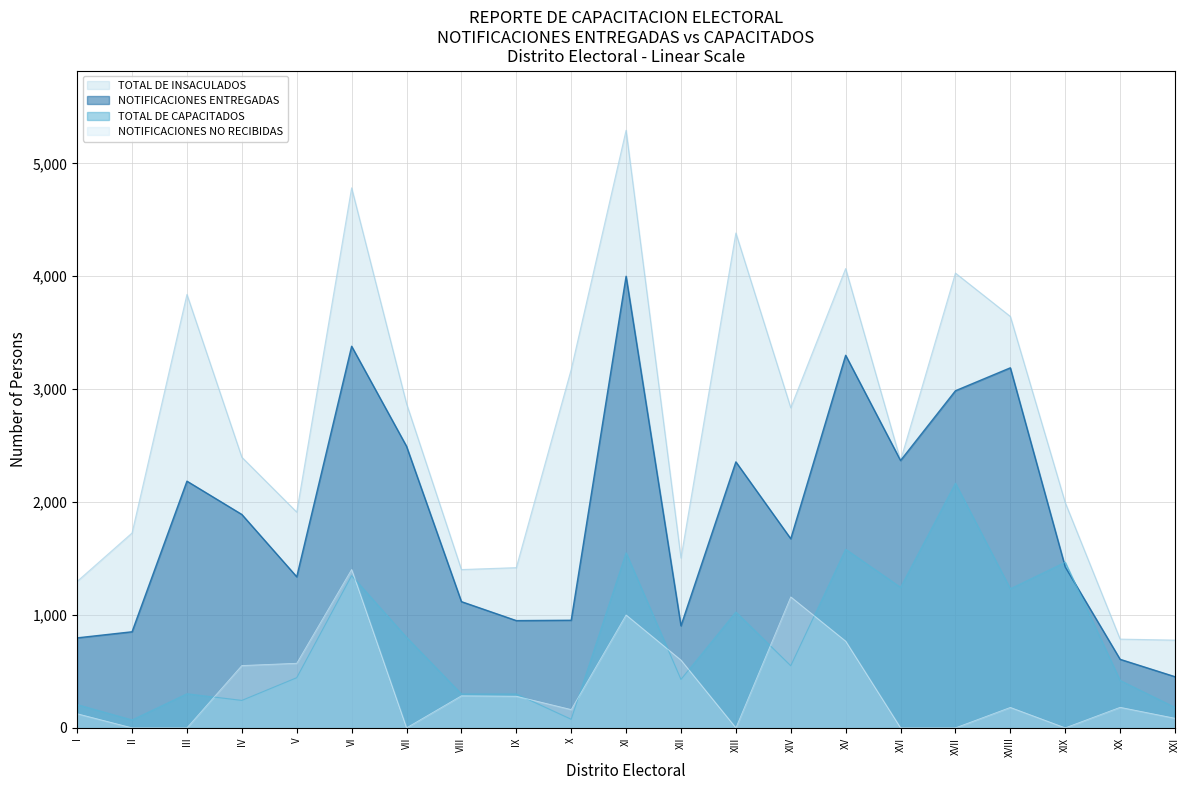

What is the highest value of the NOTIFICACIONES ENTREGADAS series?

4000